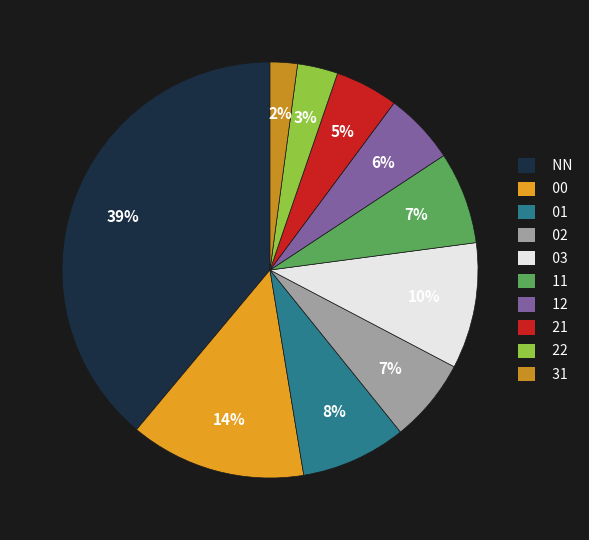

Which slice is the largest?

NN